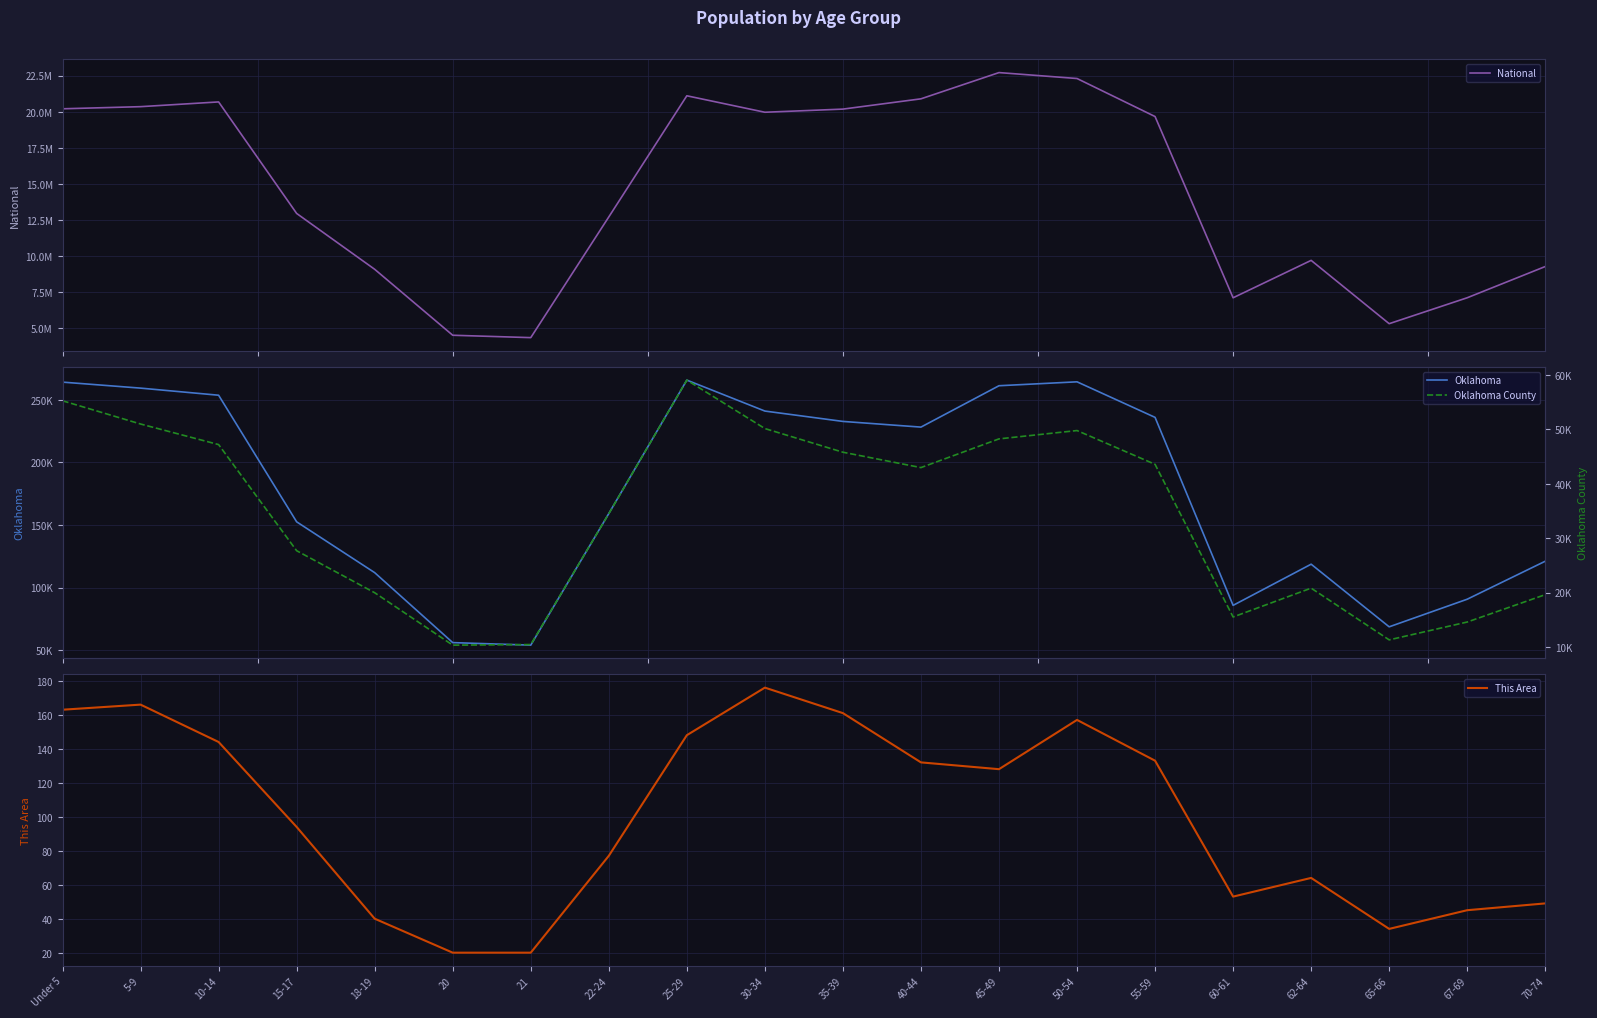

What is the approximate value of Oklahoma County at 67-69, to the nearest 50?

14600